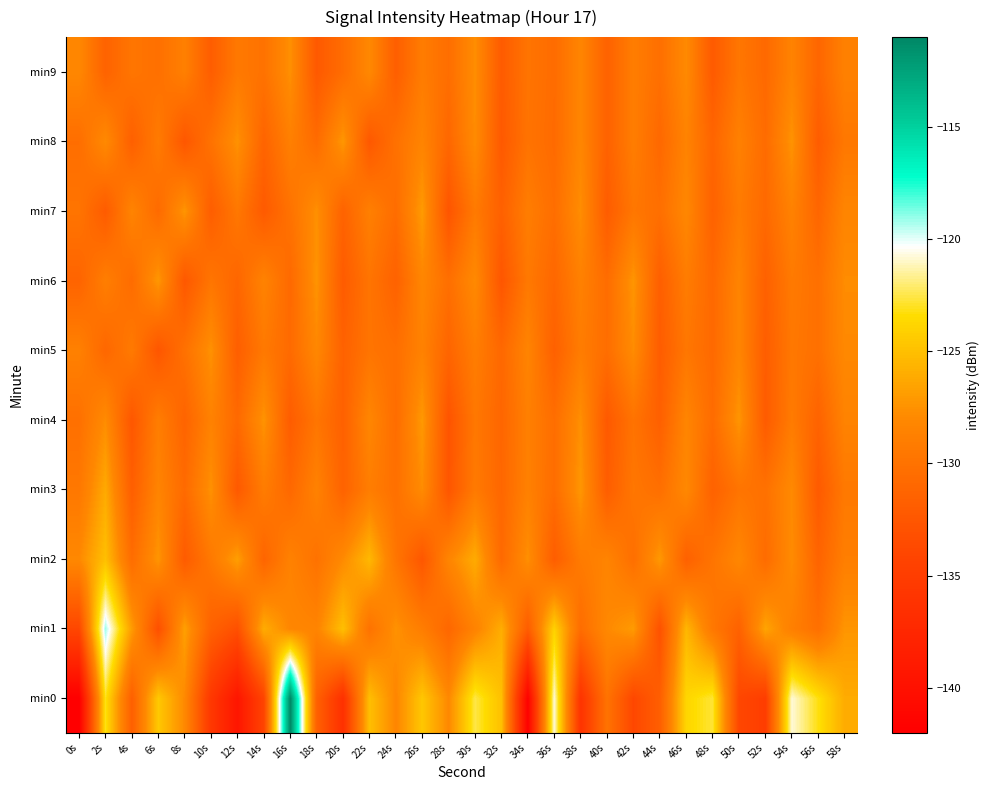

At 40s, list the series in order from smallest to largest.

min4, min7, min3, min8, min9, min6, min5, min0, min2, min1